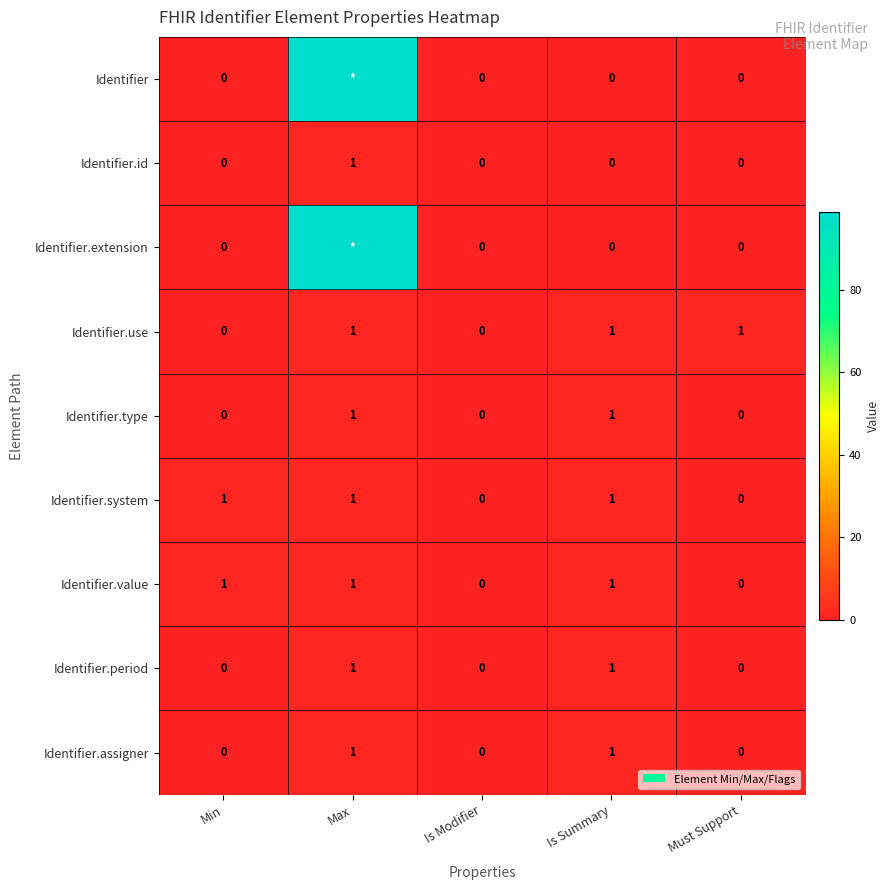

At how many categories does at least one series exceed 8?

1